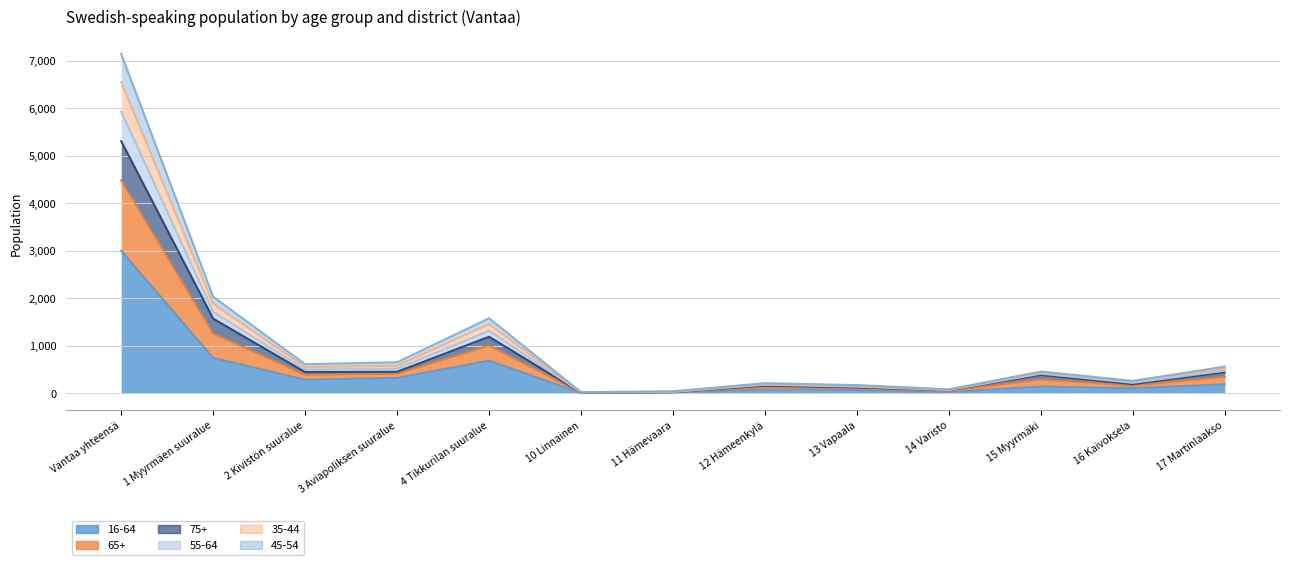

True or false: 16-64 has a value of 331 at 17 Martinlaakso.

False